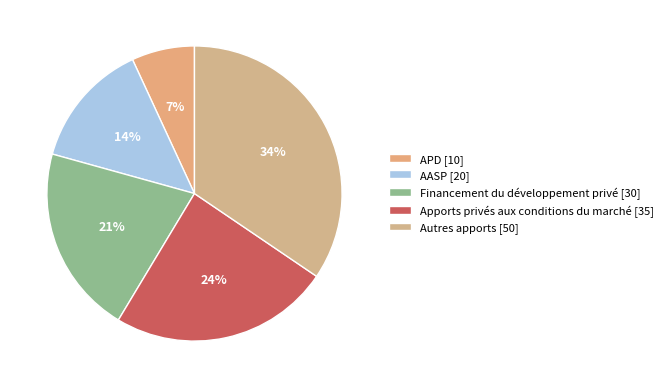

Is there any slice that represents more than half of the pie?

No